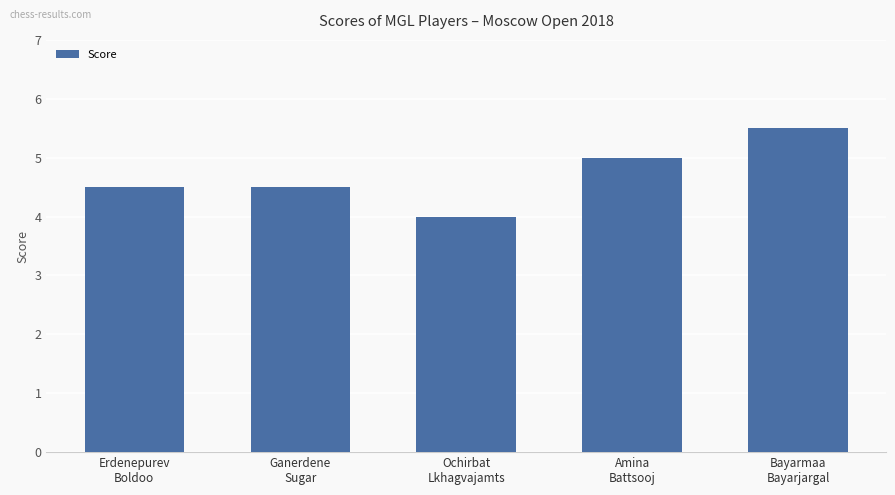

What is the average value?

4.7